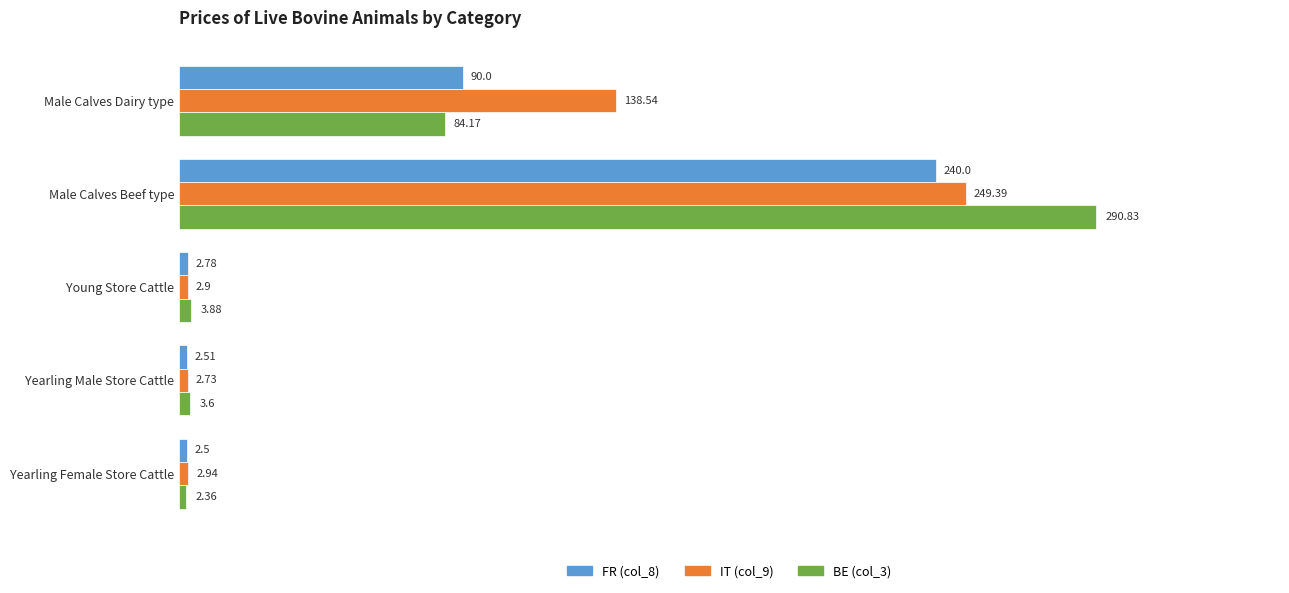

What is the difference between the second highest and minimum values in the FR (col_8) series?

87.5